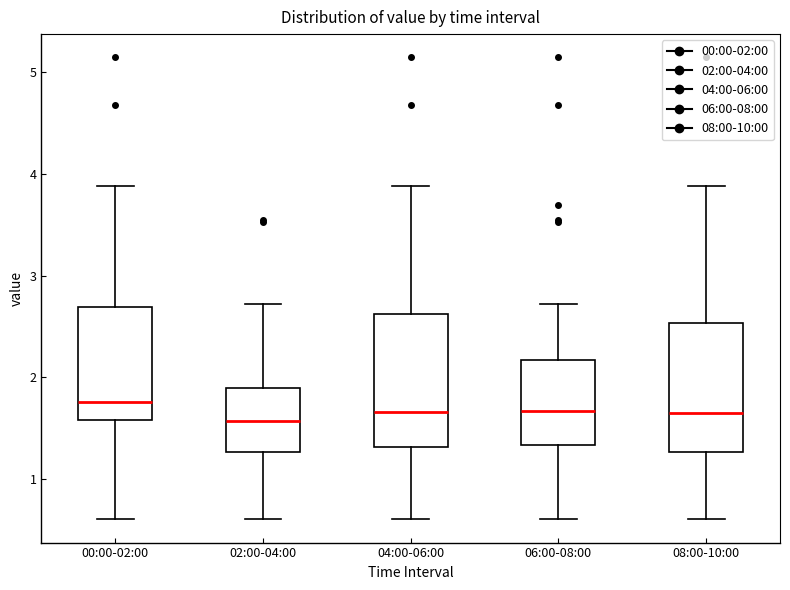

Where does the median line of the box for 08:00-10:00 sit on the y-axis? The values are not printed on the chart, so give them approximately, as read against the axis.

1.7